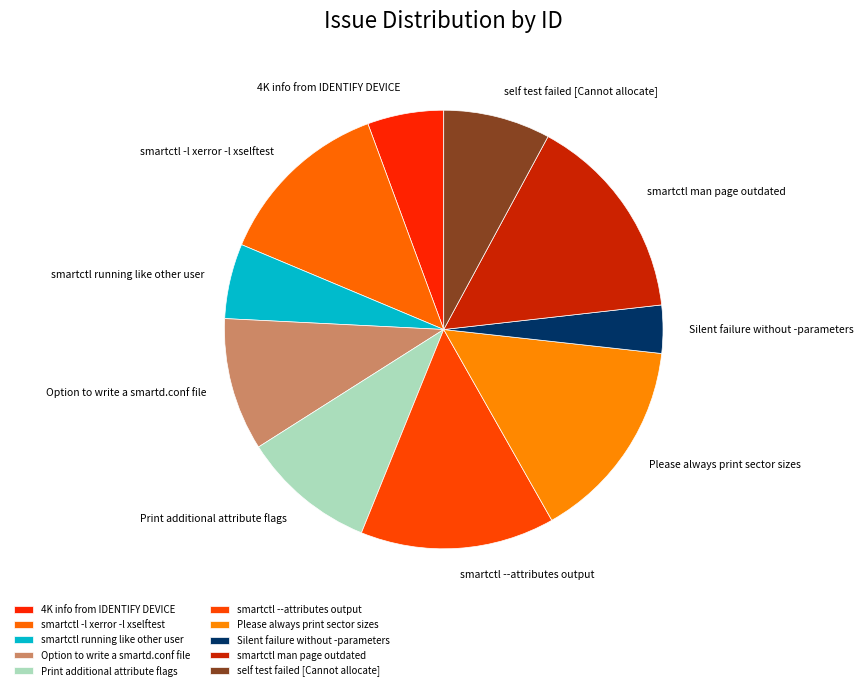

Between smartctl running like other user and smartctl --attributes output, which is larger?

smartctl --attributes output